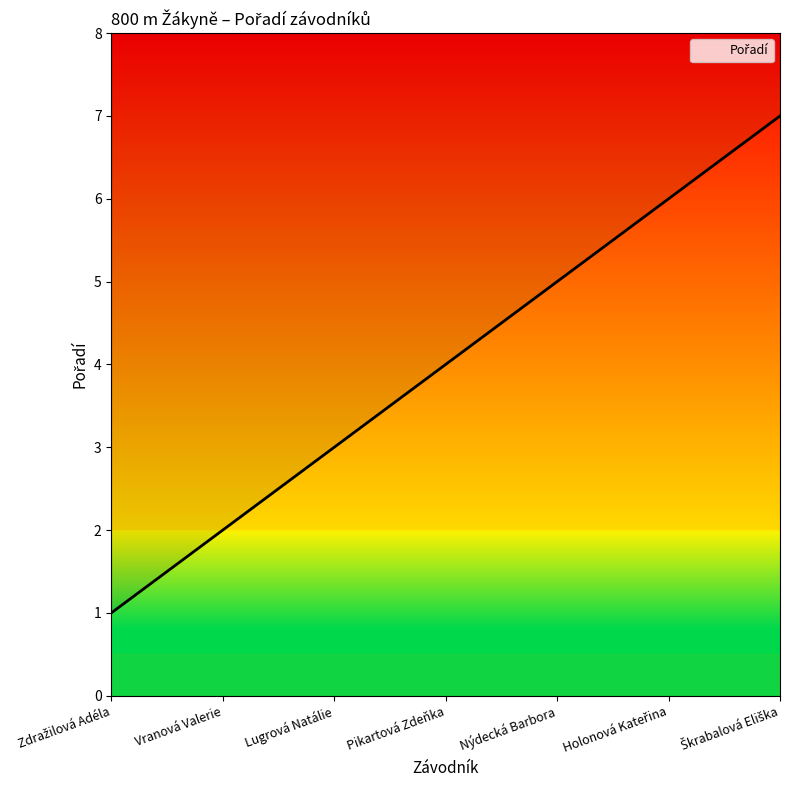

What position from the left is Zdražilová Adéla?

1